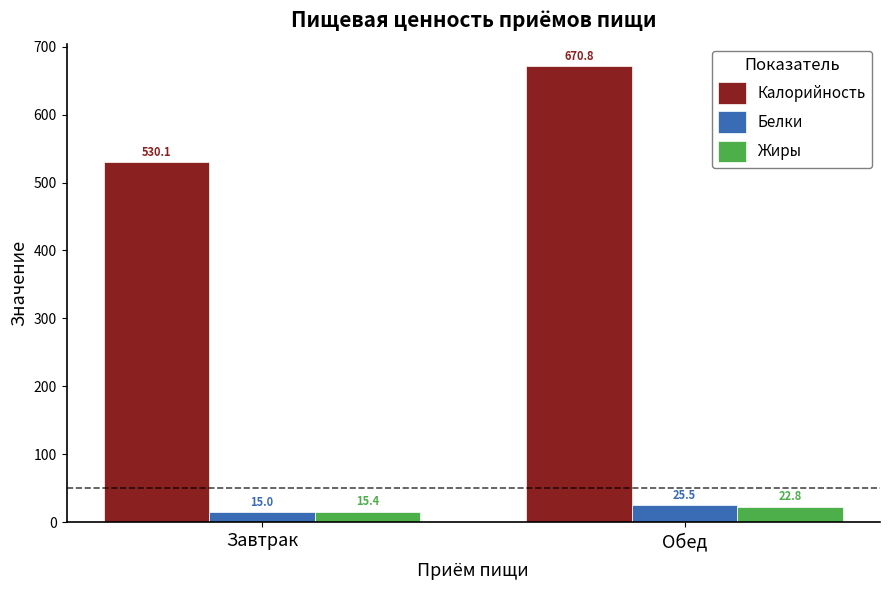

Which series changed the most between Завтрак and Обед?

Калорийность